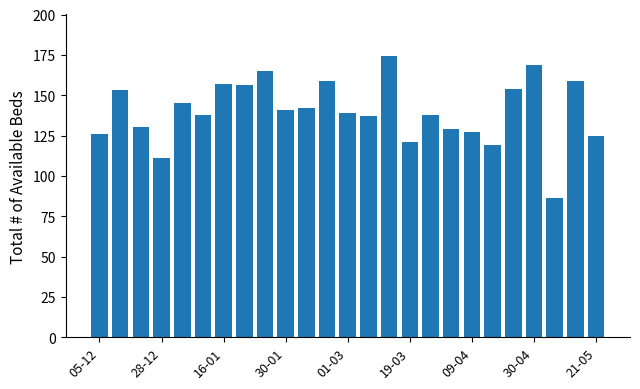

Count the number of data series in this chart.

1